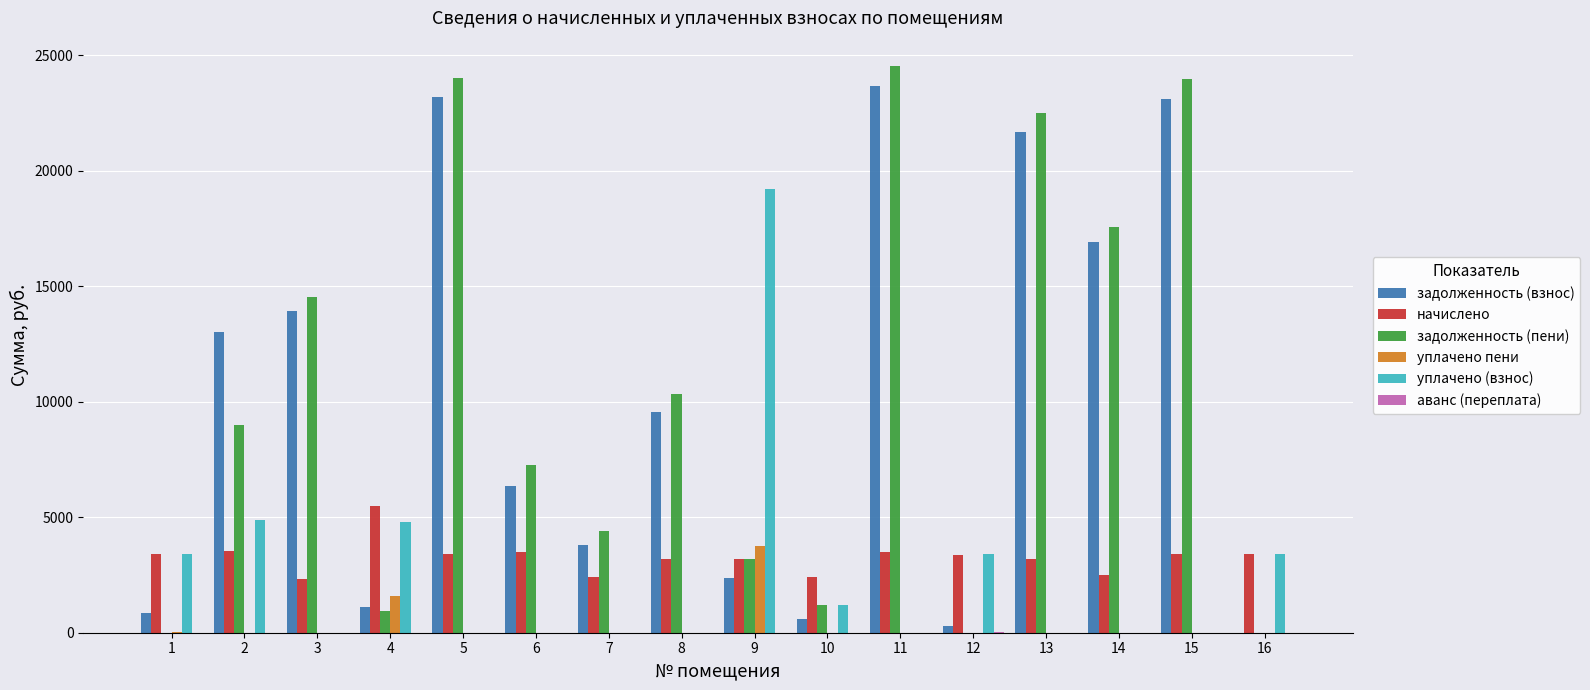

The value of задолженность (взнос) at 3 is 13941.0. True or false?

True